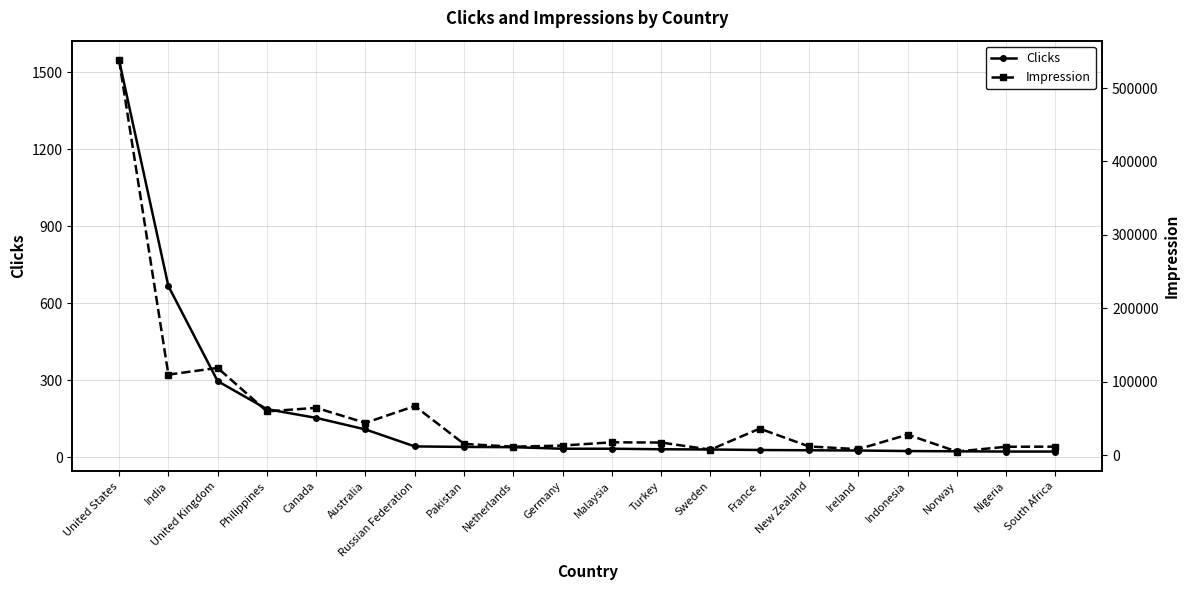

How many data points does each series have?

20